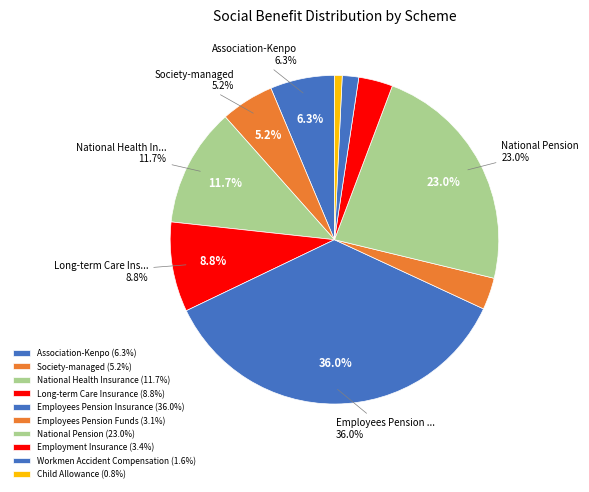

What percentage do Association-Kenpo and Long-term Care Insurance together represent?

15.2%